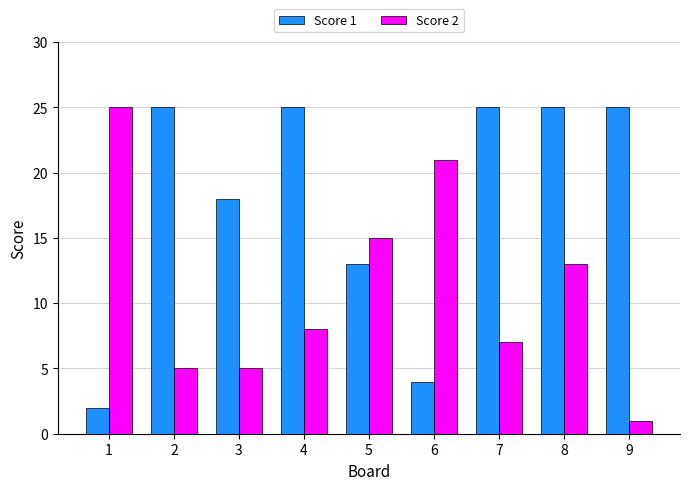

What is the highest value of the Score 1 series?

25